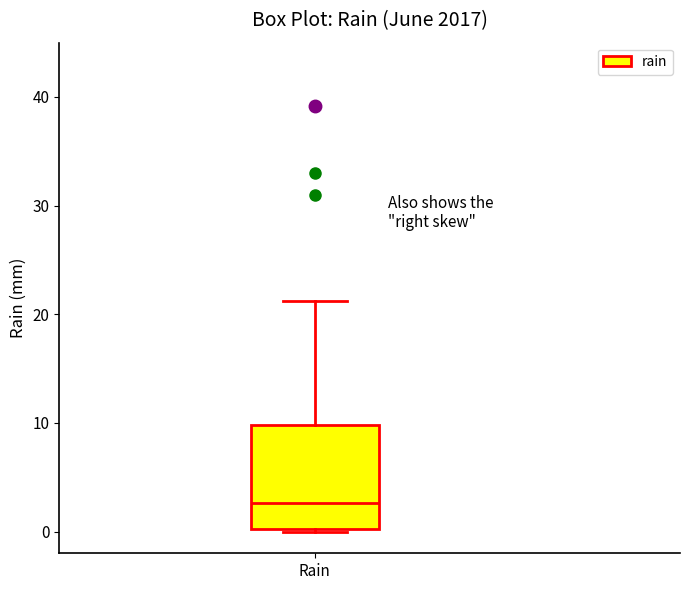

Where is the lower edge of the box for Rain on the y-axis? The values are not printed on the chart, so give them approximately, as read against the axis.

0